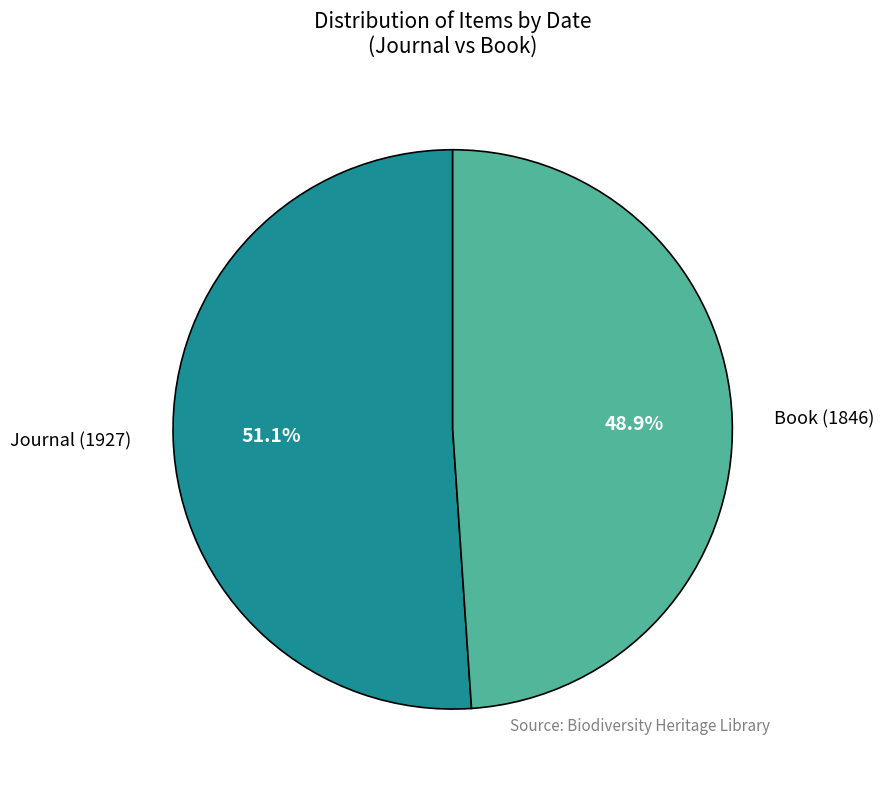

Is there any slice that represents more than half of the pie?

Yes